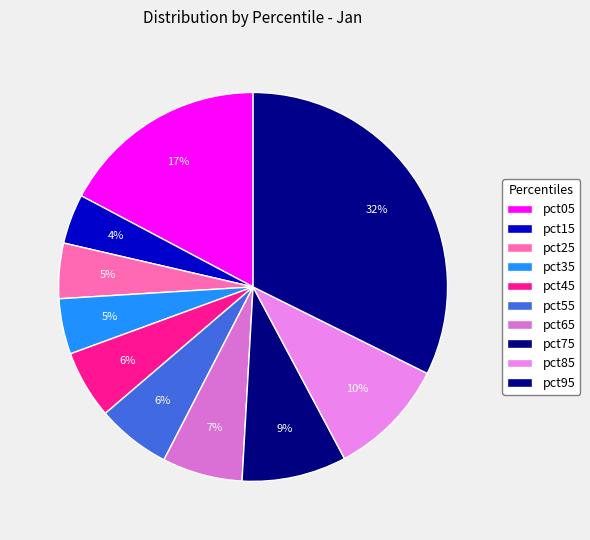

How many segments does this pie chart have?

10